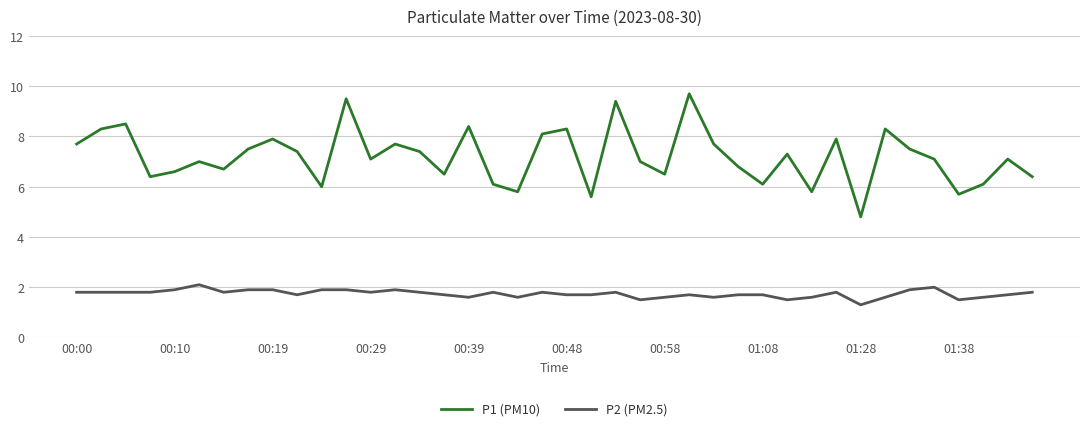

Which series has the largest total across all categories?

P1 (PM10)